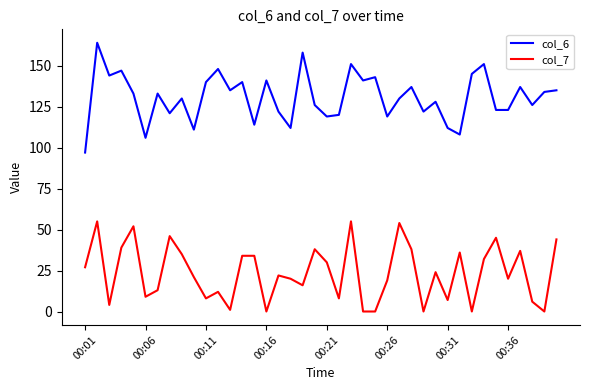

Rank the series by their average value, from lowest to highest.

col_7, col_6